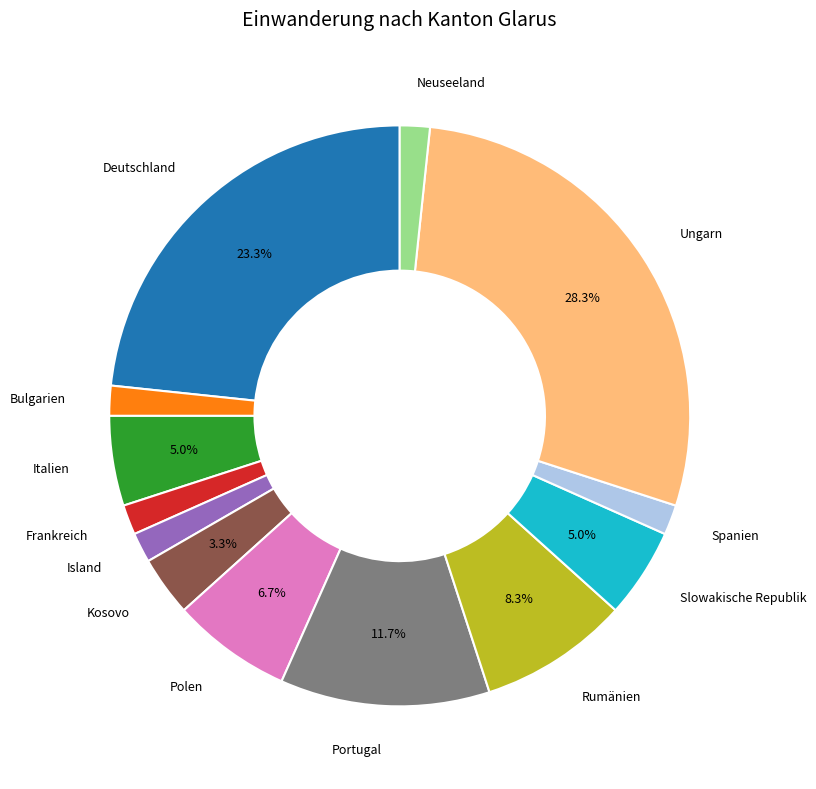

Is there any slice that represents more than half of the pie?

No